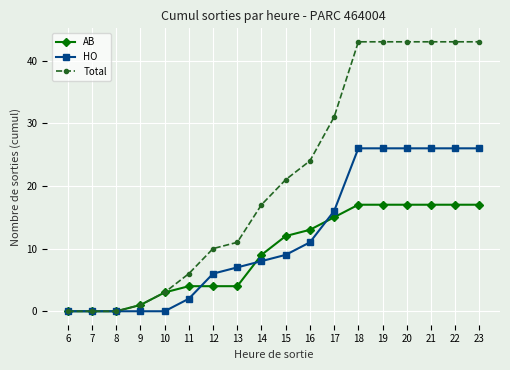

What is the maximum value for AB?

17